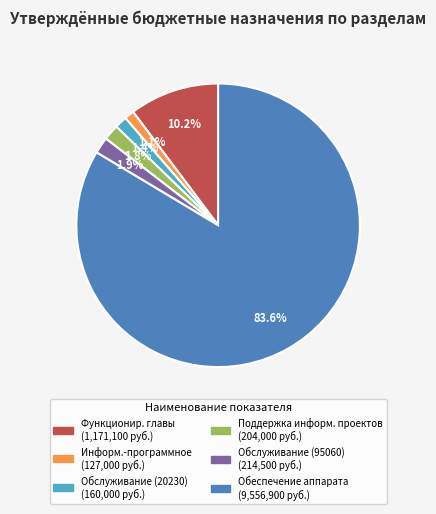

How many segments does this pie chart have?

6